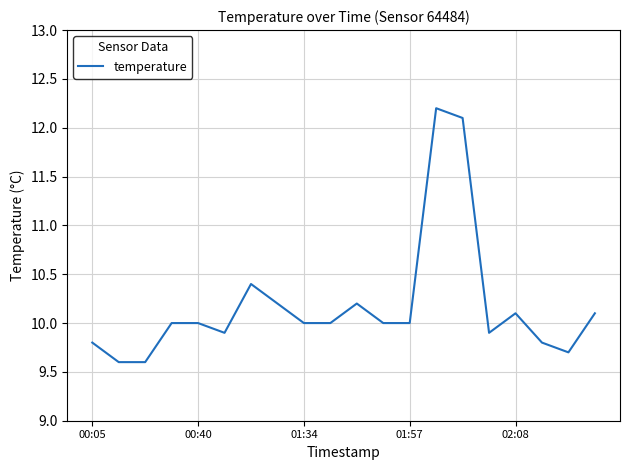

What is the difference between the maximum and minimum values?

2.6